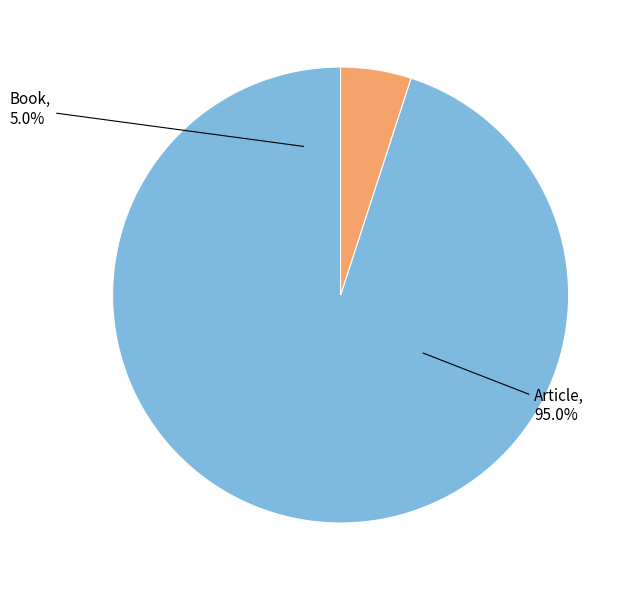

The Book slice represents 5% of the pie. True or false?

True